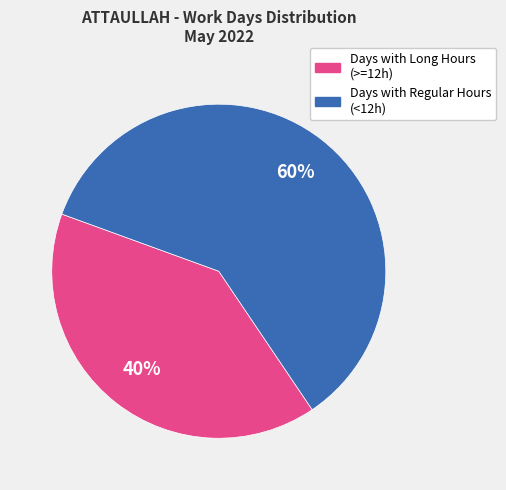

Do Days with Long Hours (>=12h) and Days with Regular Hours (<12h) together represent more than half of the pie?

Yes